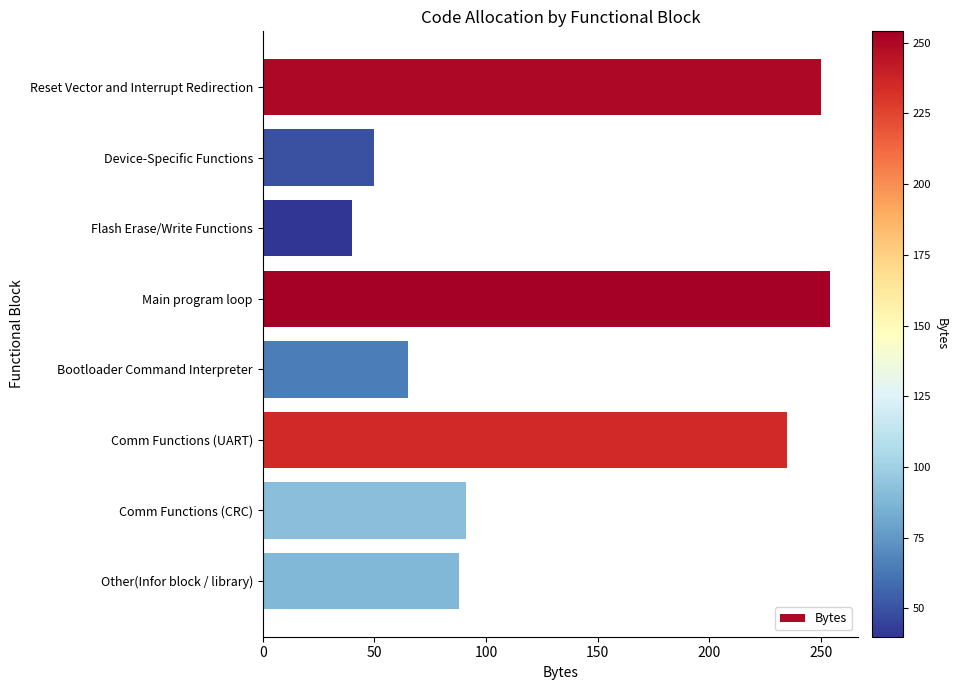

The value at Flash Erase/Write Functions is 40. True or false?

True